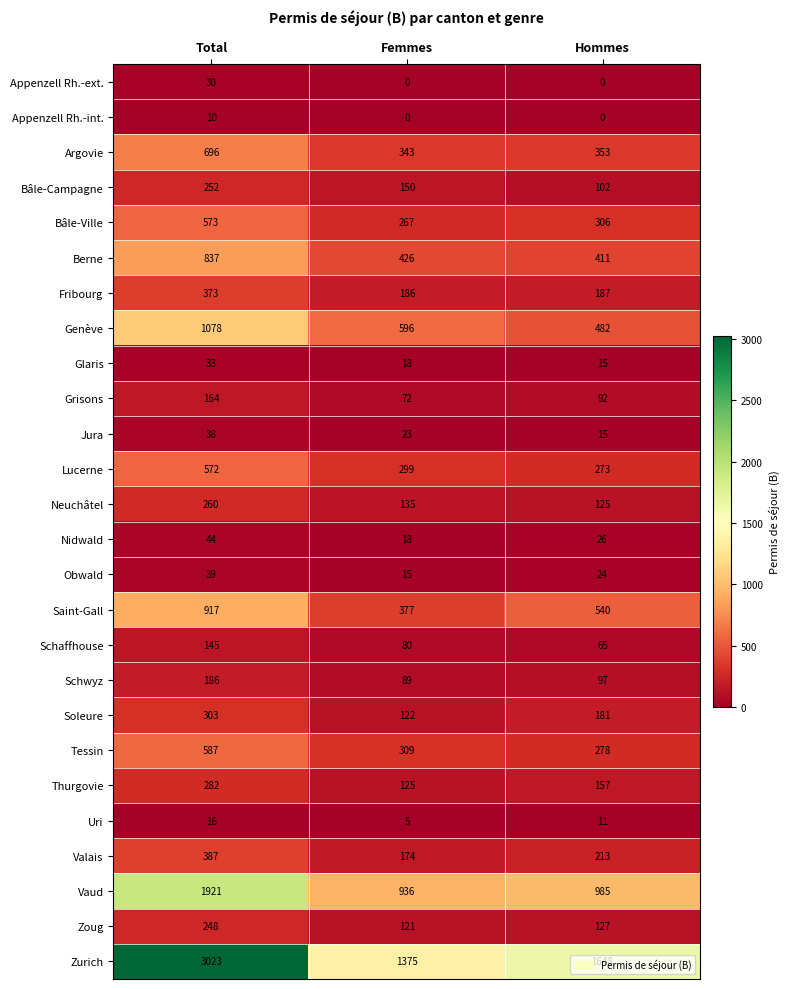

What is the difference between the Appenzell Rh.-int. values at Femmes and Total?

10